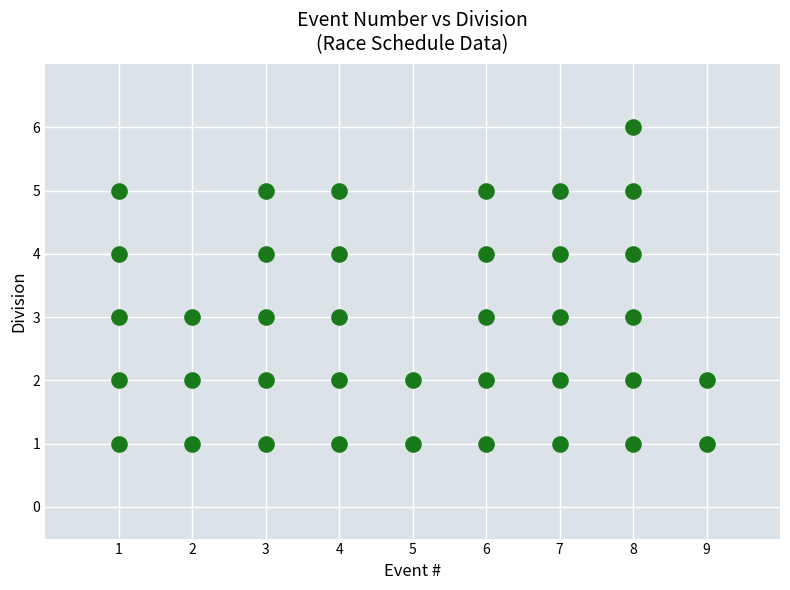

What is the range of X values (max minus min)?

8